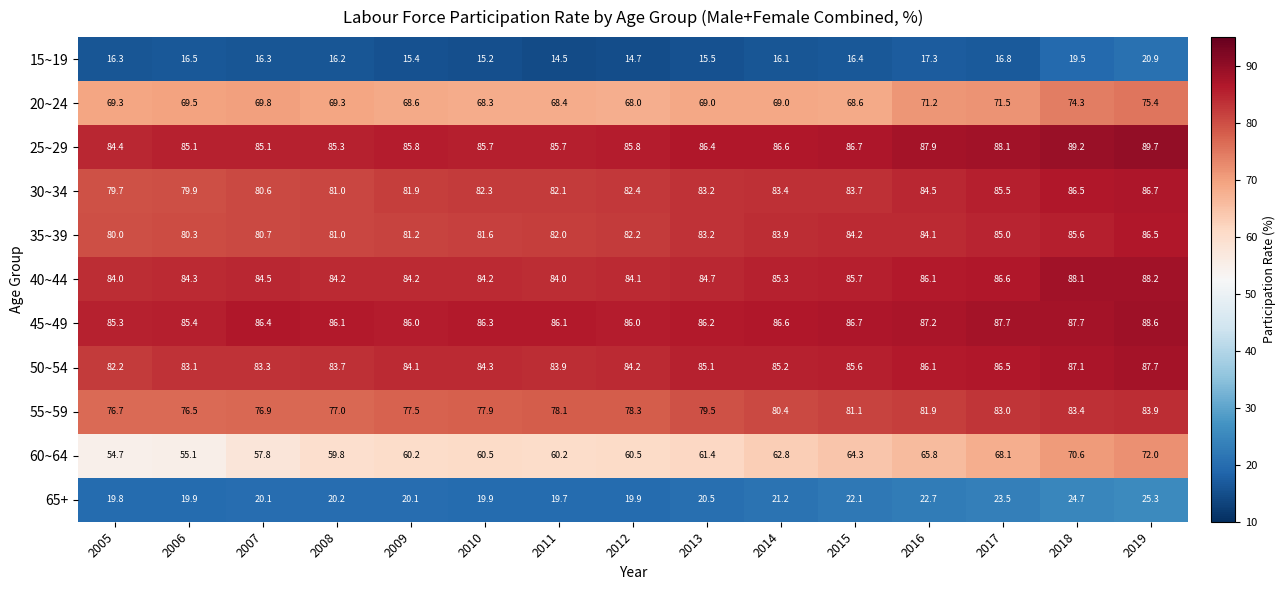

The 50~54 series shows 58.2 at 2019. True or false?

False